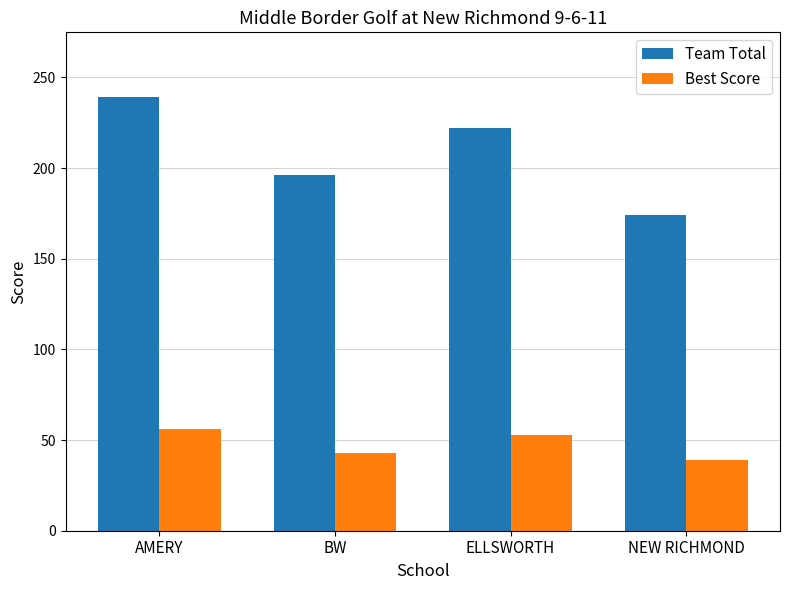

What is the label of the 4th bar from the right?

AMERY